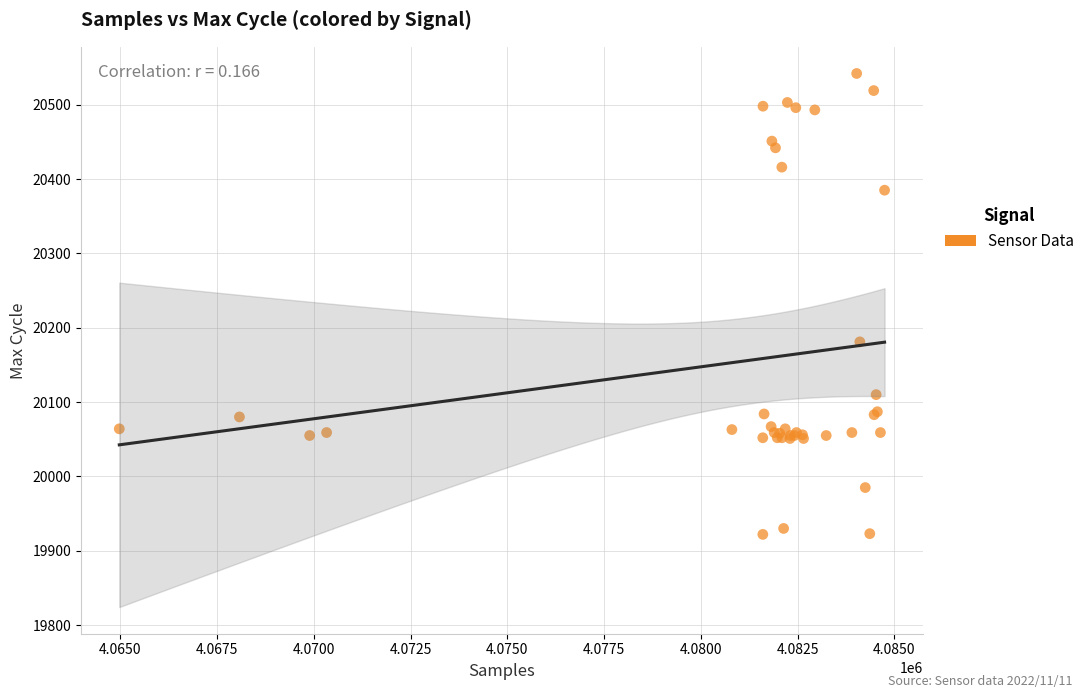

What Y value in the scatter plot is closest to 20232?

20181